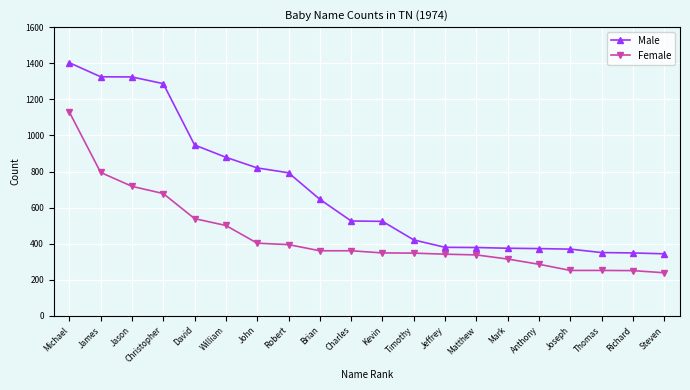

True or false: Male and Female intersect in this chart.

False